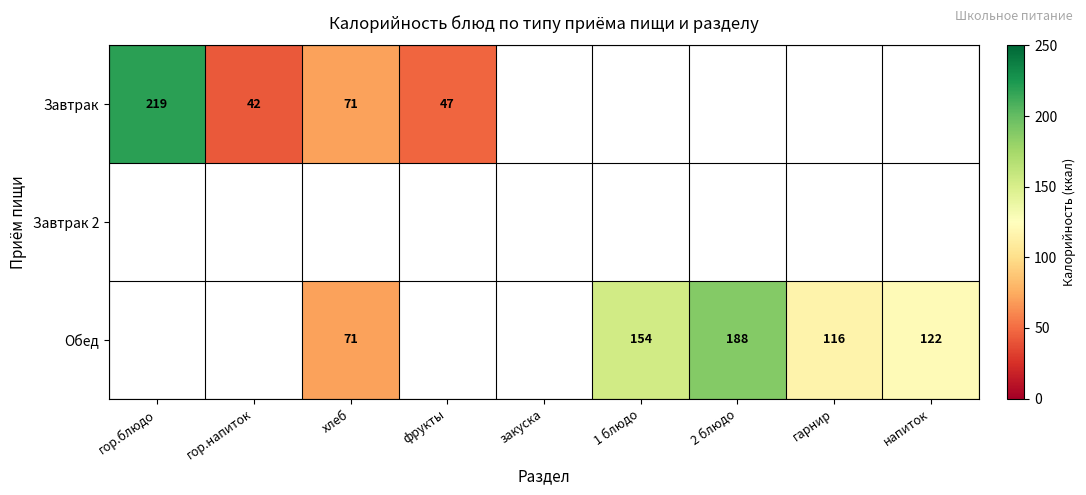

What is the smallest value displayed?

42.0